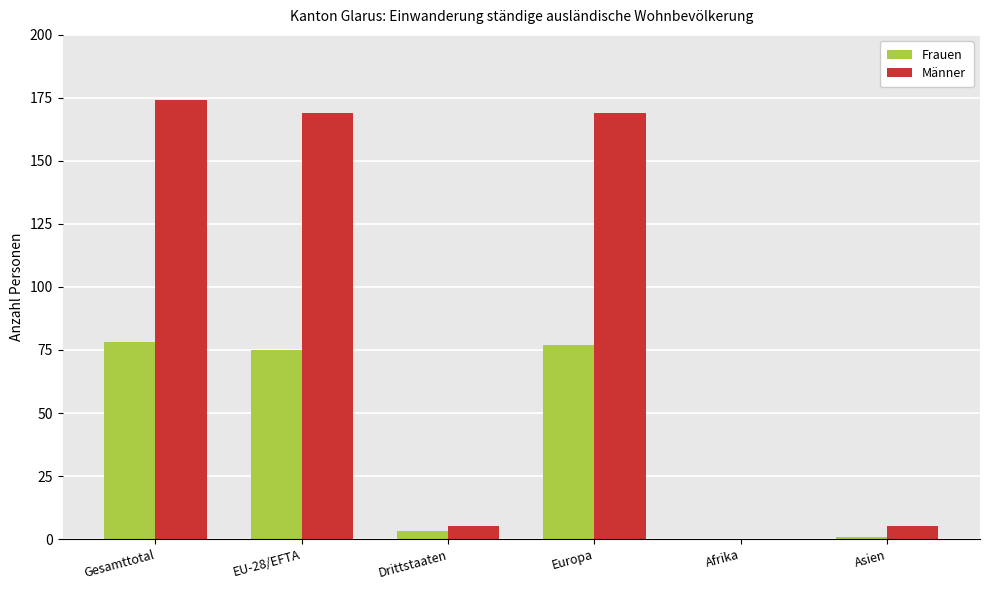

What is the sum of all Frauen values?

234